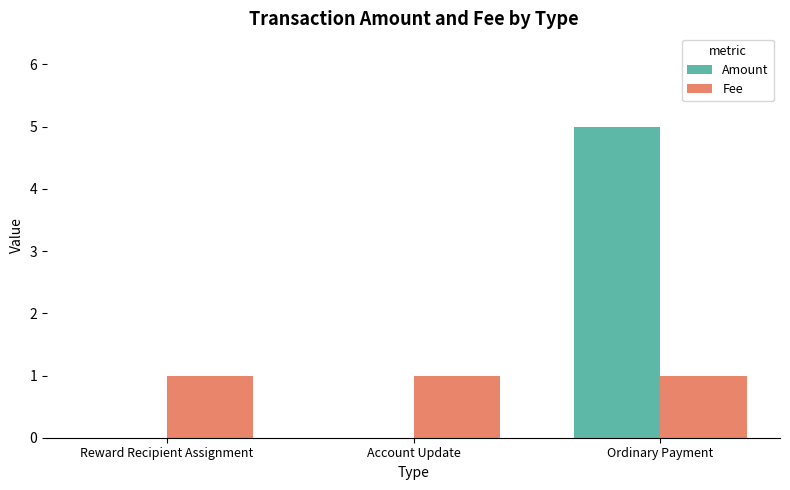

What is the sum of all Amount values?

5